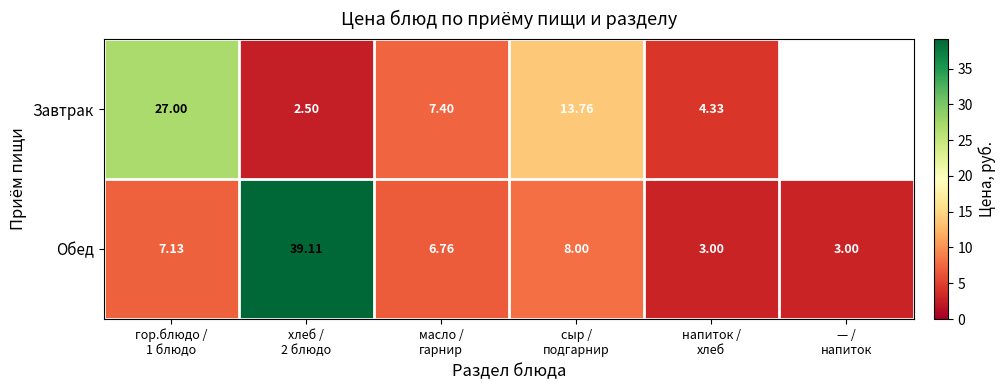

What is the maximum value shown in the chart?

39.1